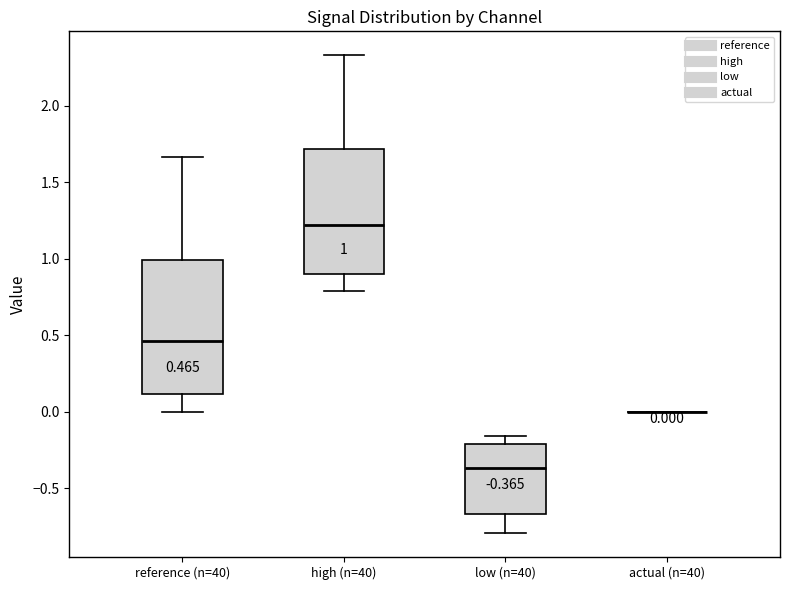

Which box is the tallest, from its lower edge to its upper edge?

reference (n=40)